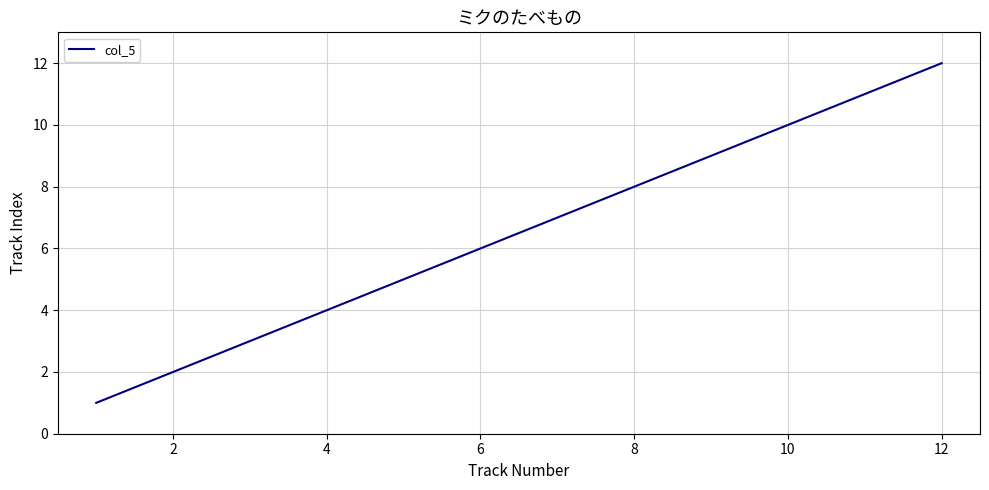

What is the maximum value shown in the chart?

12